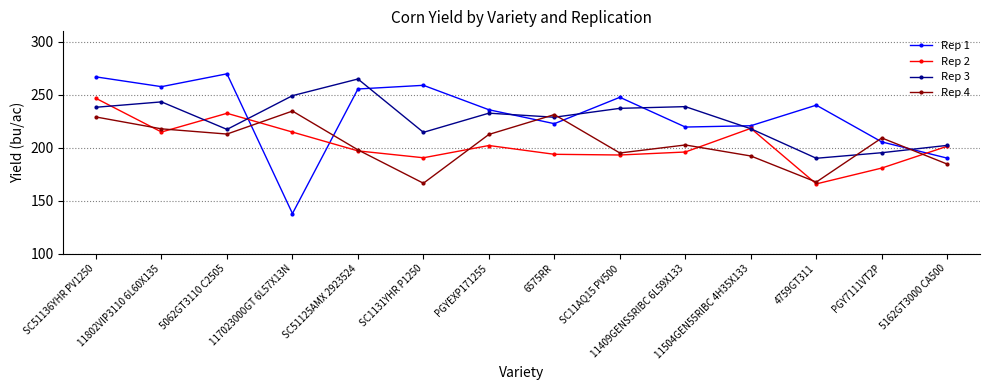

Does the chart display data point markers on the line(s)?

Yes